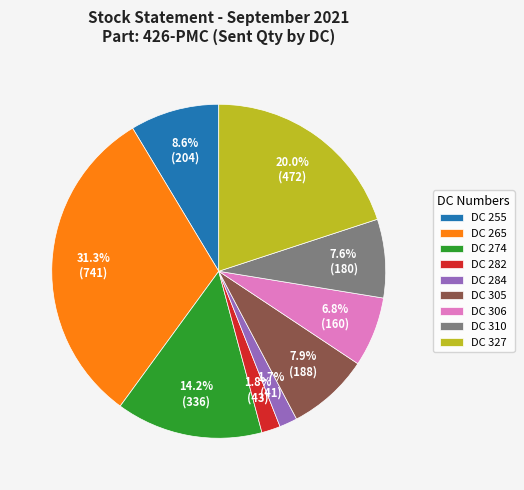

Approximately how many times larger is the value at DC 327 compared to DC 274?

1.4